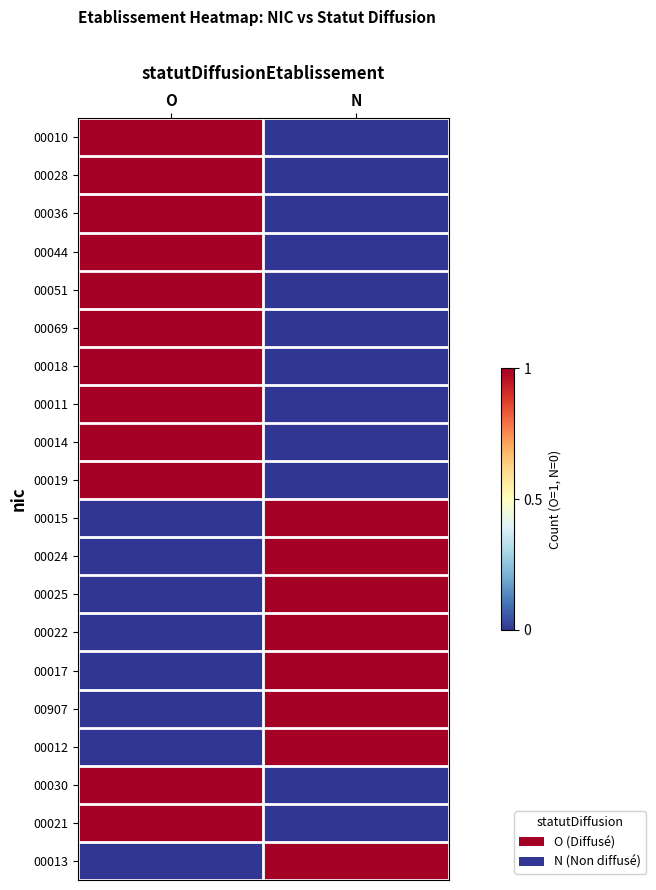

How many categories are shown in the chart?

2